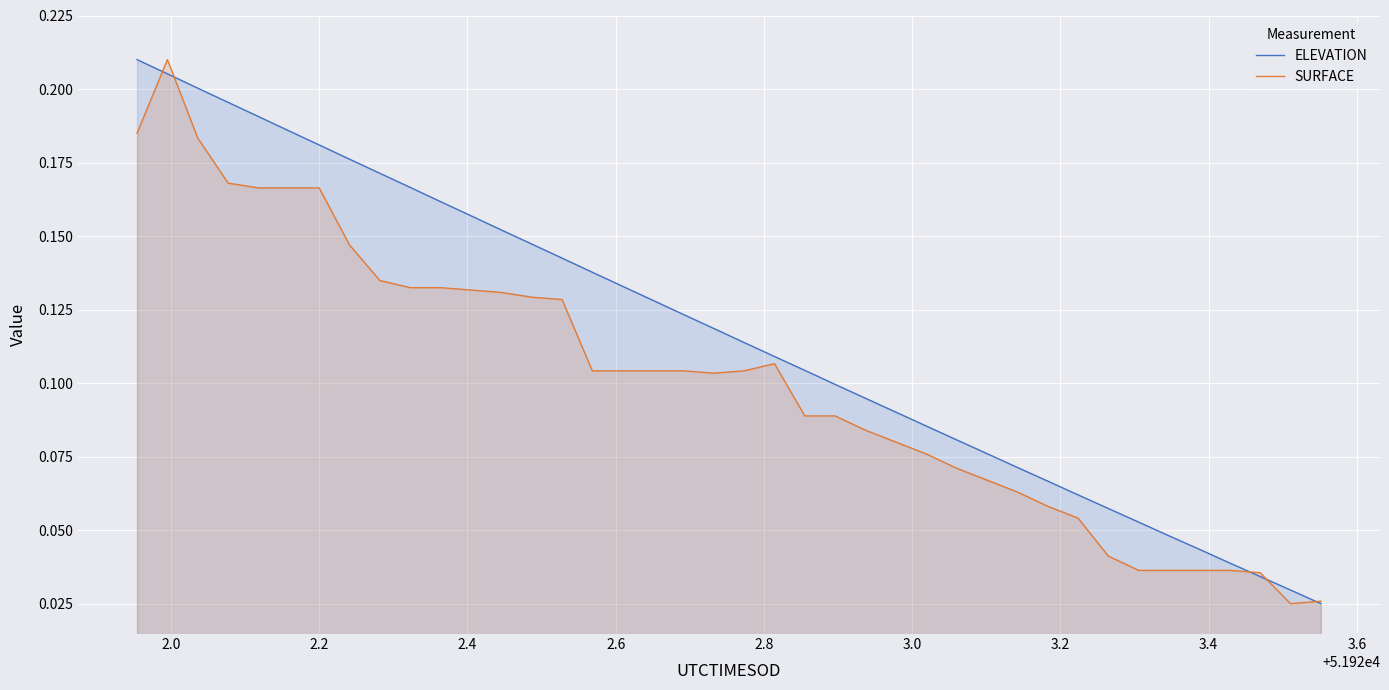

Reading left to right, transcribe all the data shown in this chart.

ELEVATION: 0.2	0.2	0.2	0.2	0.2	0.2	0.2	0.2	0.2	0.2	0.2	0.2	0.2	0.1	0.1	0.1	0.1	0.1	0.1	0.1	0.1	0.1	0.1	0.1	0.1	0.1	0.1	0.1	0.1	0.1	0.1	0.1	0.1	0.1	0.0	0.0	0.0	0.0	0.0	0.0
SURFACE: 0.2	0.2	0.2	0.2	0.2	0.2	0.2	0.1	0.1	0.1	0.1	0.1	0.1	0.1	0.1	0.1	0.1	0.1	0.1	0.1	0.1	0.1	0.1	0.1	0.1	0.1	0.1	0.1	0.1	0.1	0.1	0.1	0.0	0.0	0.0	0.0	0.0	0.0	0.0	0.0